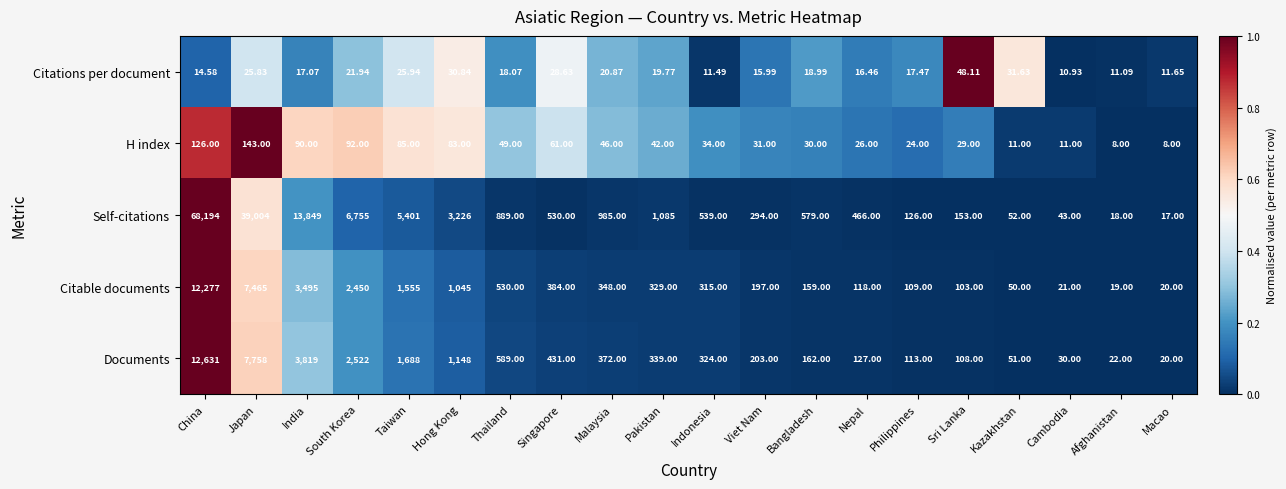

How many distinct data groups are displayed?

5